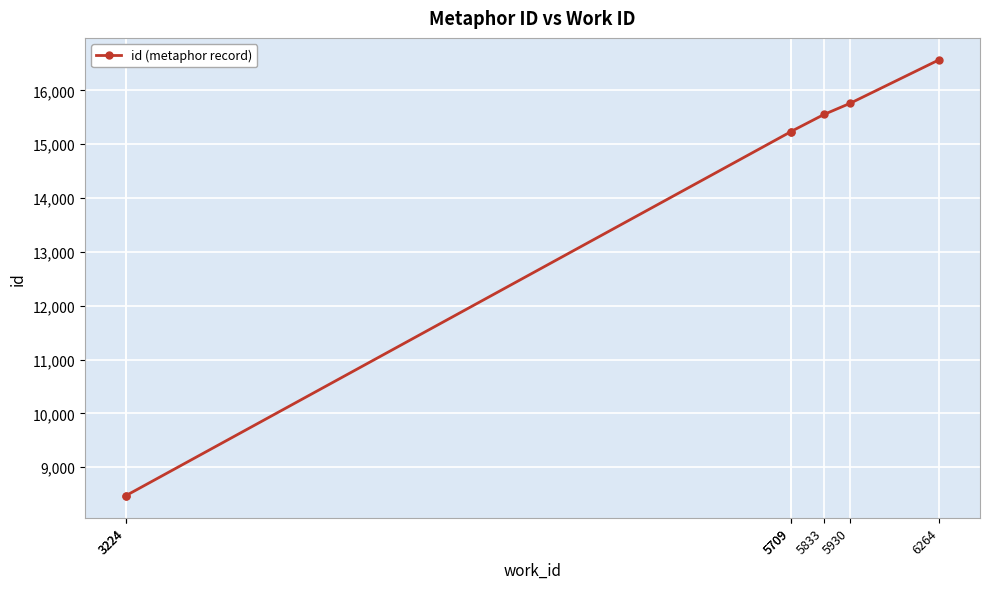

The chart shows a value of 15554 at 5833. True or false?

True